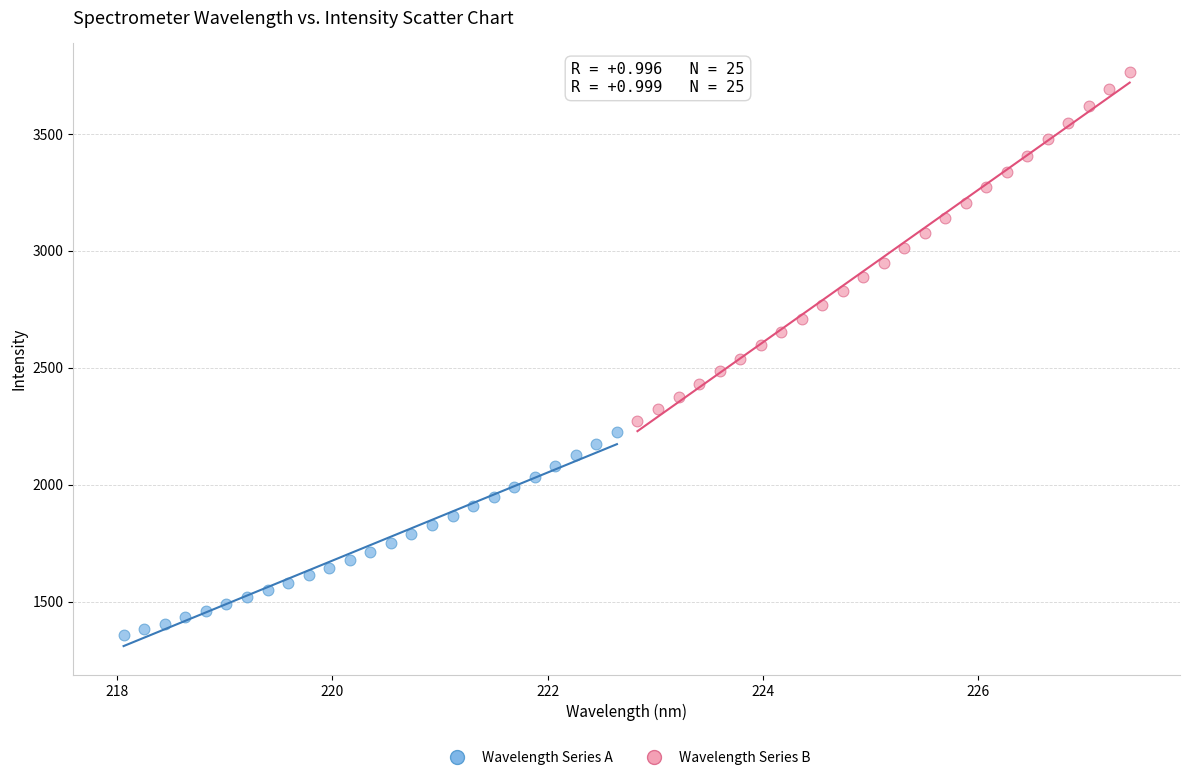

Which series contains the highest Y value?

Wavelength Series B